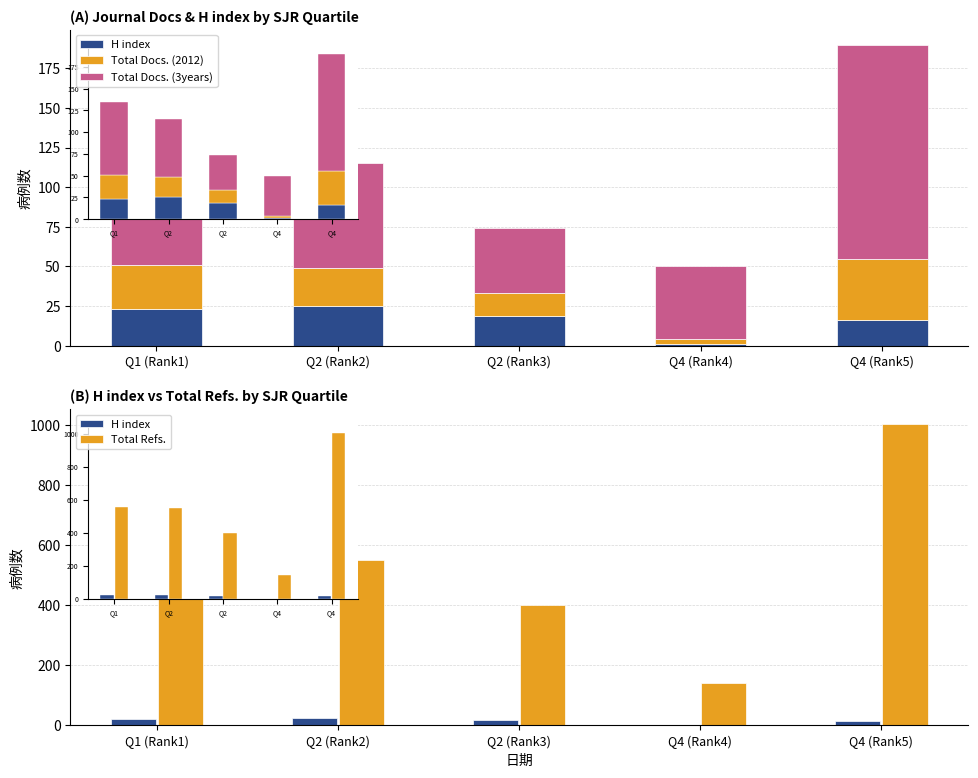

True or false: H index has a value of 31 at Q1 (Rank1).

False